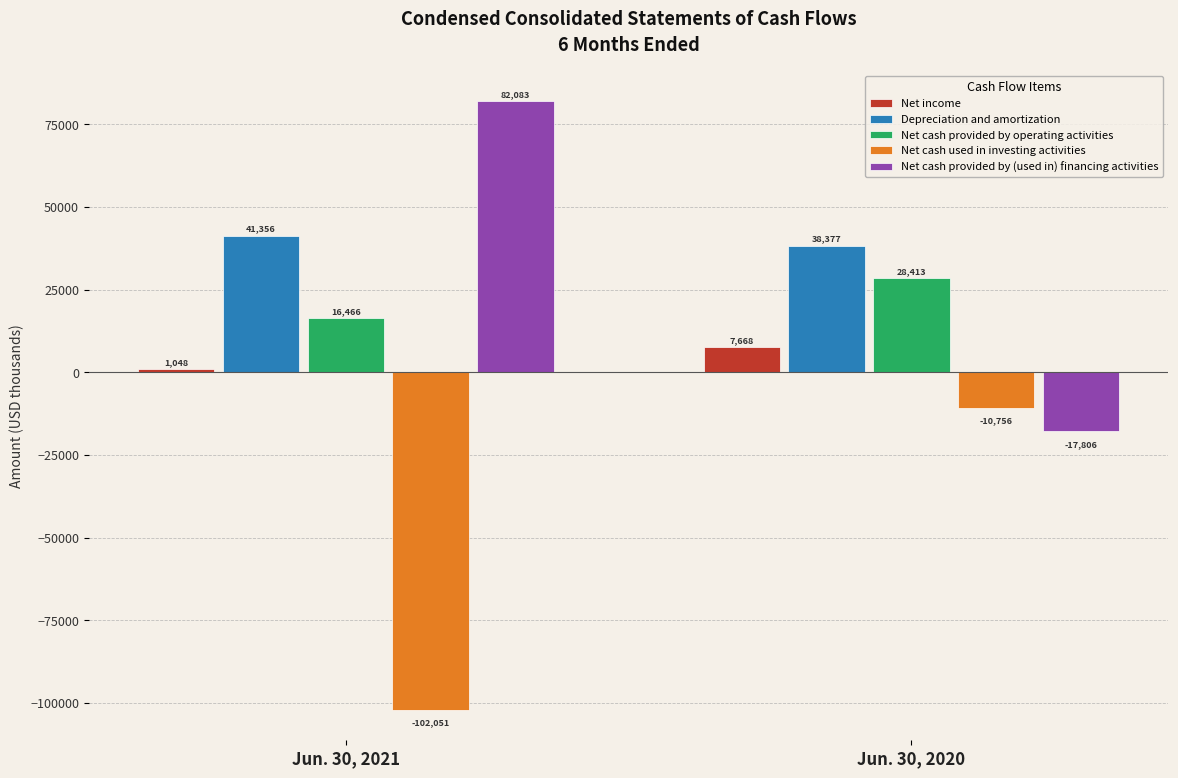

List the labels in order of Net cash provided by operating activities value, smallest first.

Jun. 30, 2021, Jun. 30, 2020